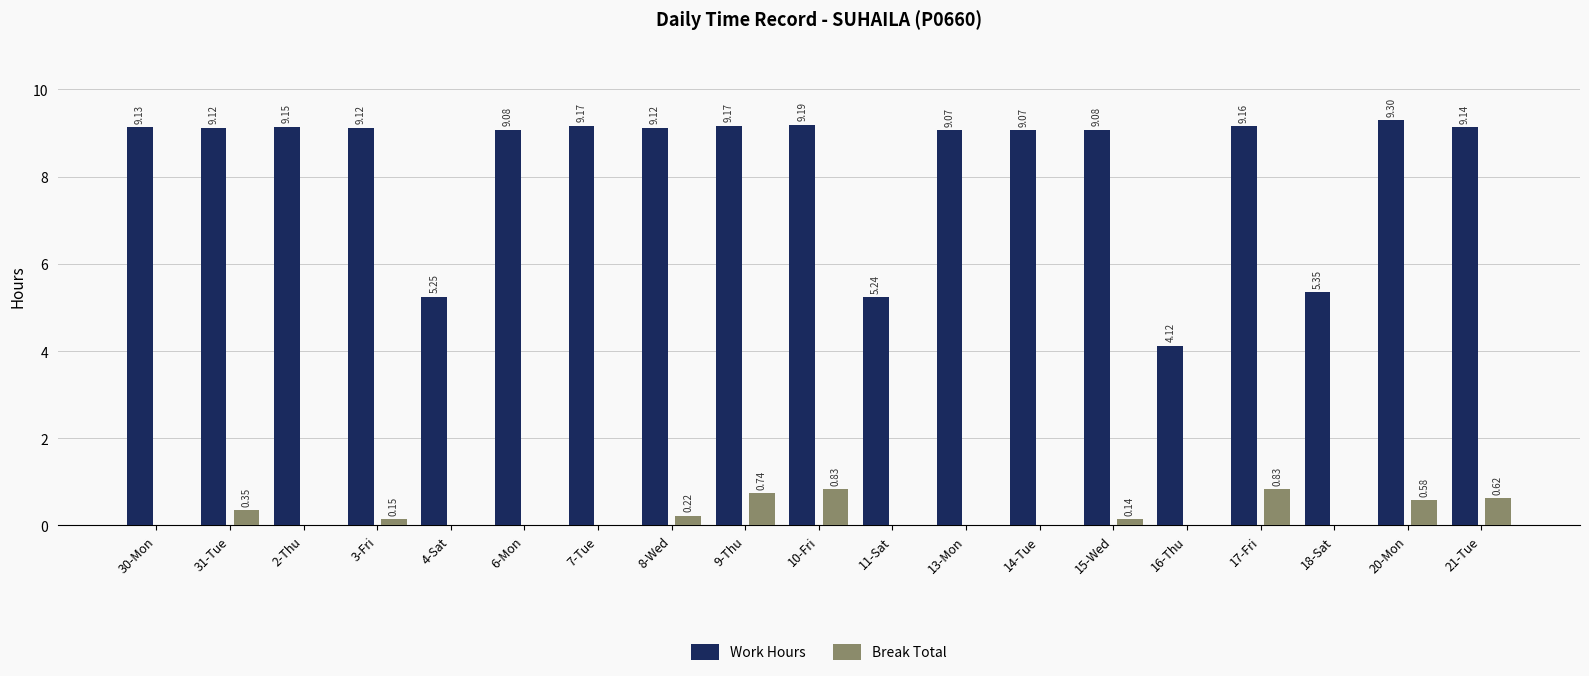

Between 31-Tue and 8-Wed, which series saw the biggest shift?

Break Total